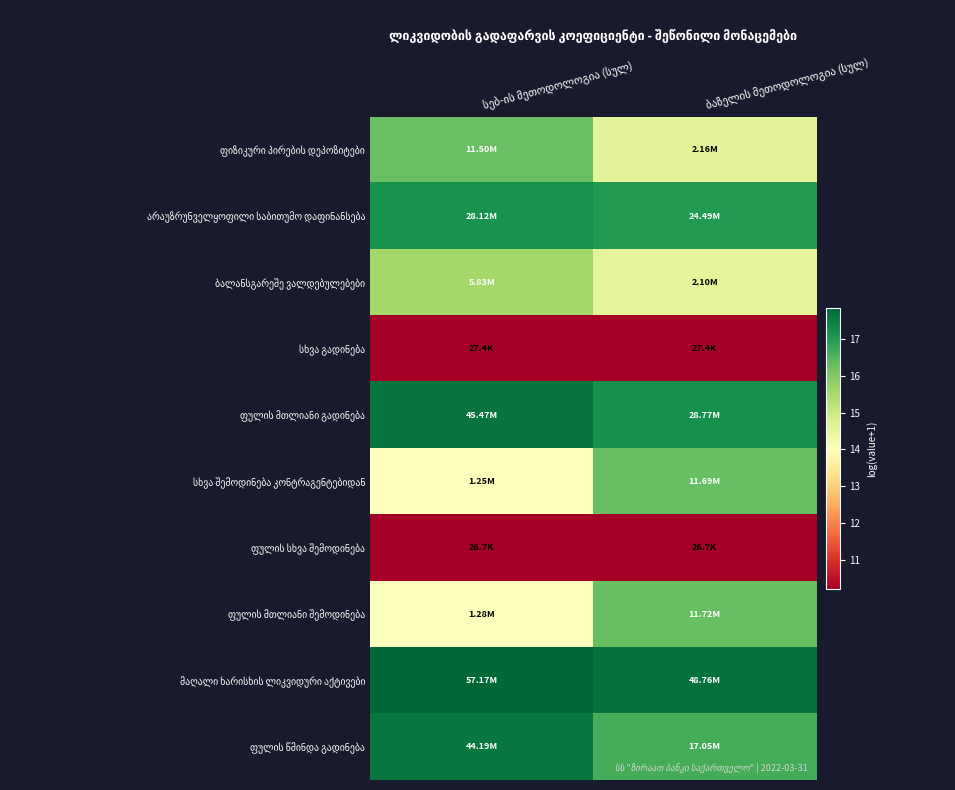

At which label is ფულის მთლიანი გადინება closest to 17?

ბაზელის მეთოდოლოგია (სულ)